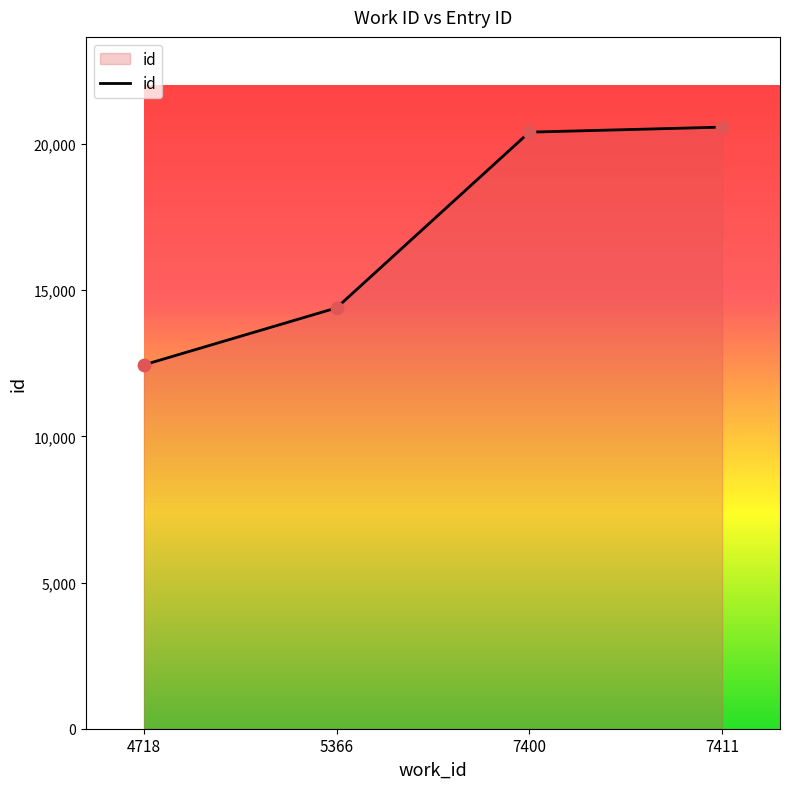

What is the change in value from 4718 to 7411?

+8131